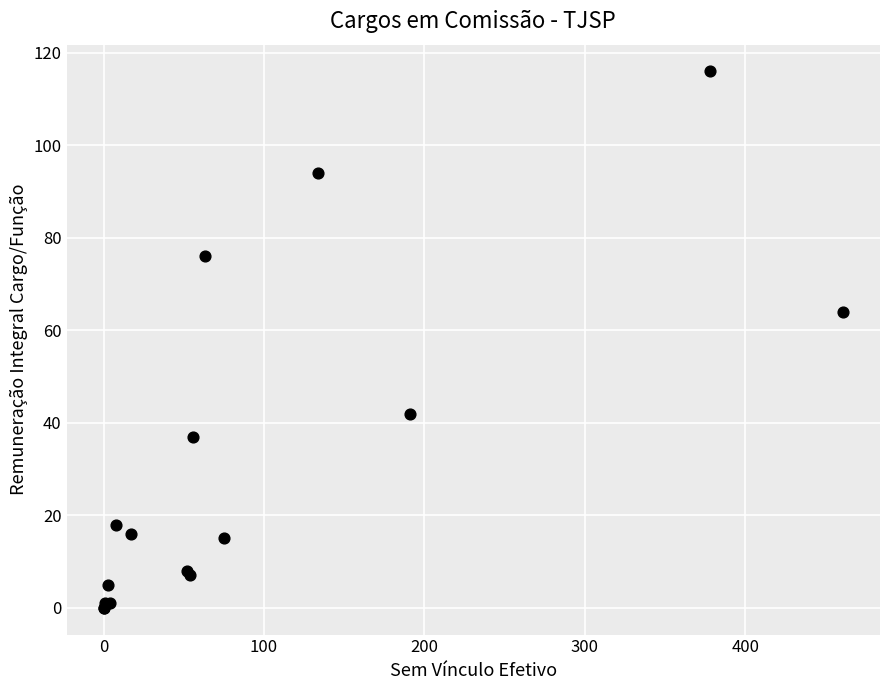

What Y value in the scatter plot is closest to 58?

64